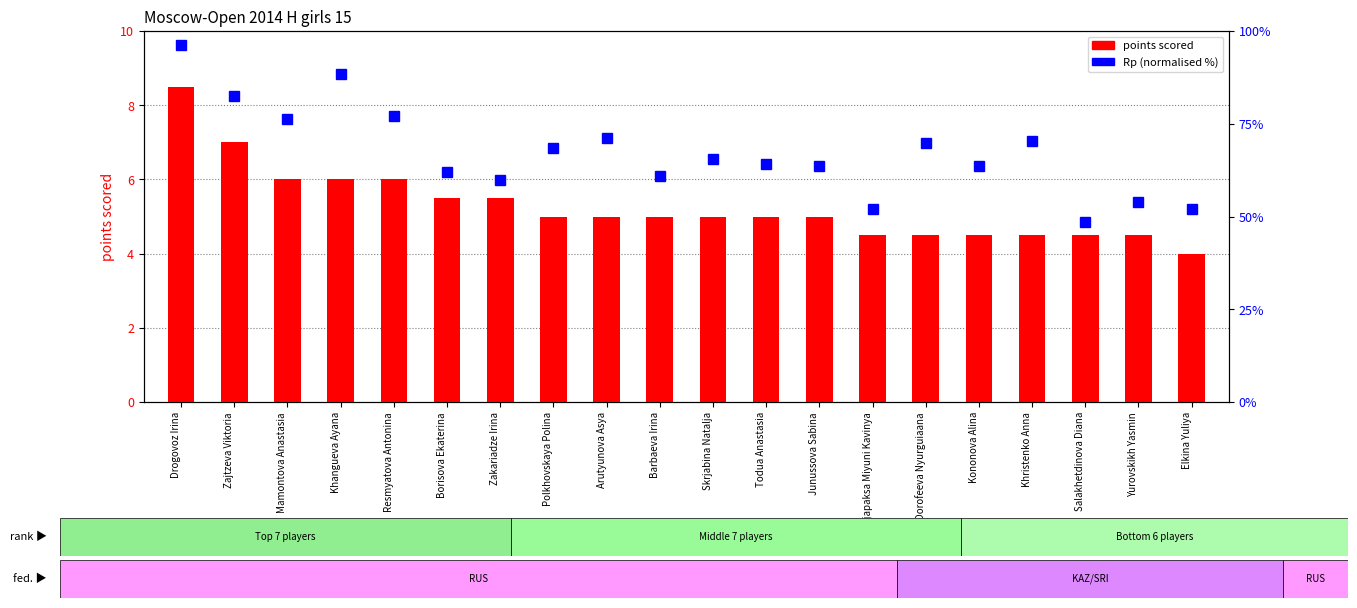

What position from the left is Zakariadze Irina?

7